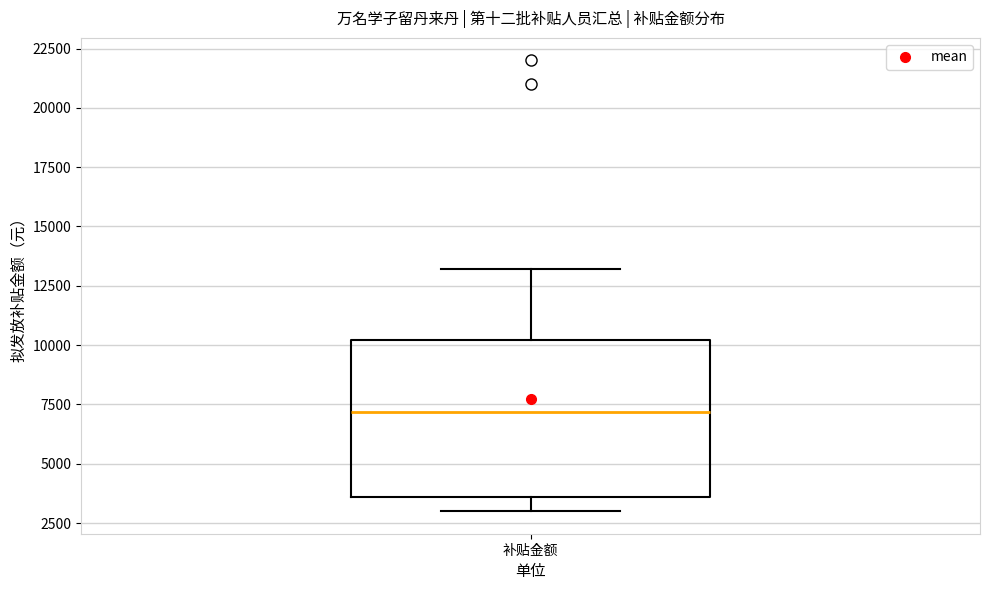

Where does the median line of the box for 补贴金额 sit on the y-axis? The values are not printed on the chart, so give them approximately, as read against the axis.

7000